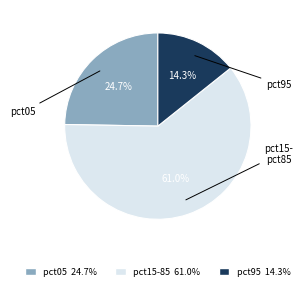

Is there any slice that represents more than half of the pie?

Yes